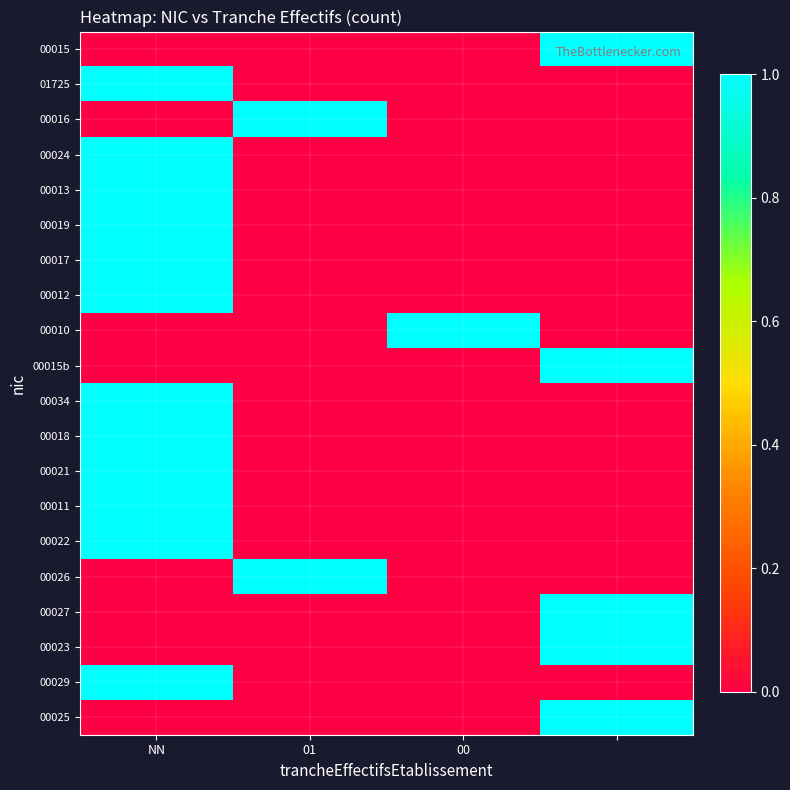

At which category does the chart reach its peak across all series?

3